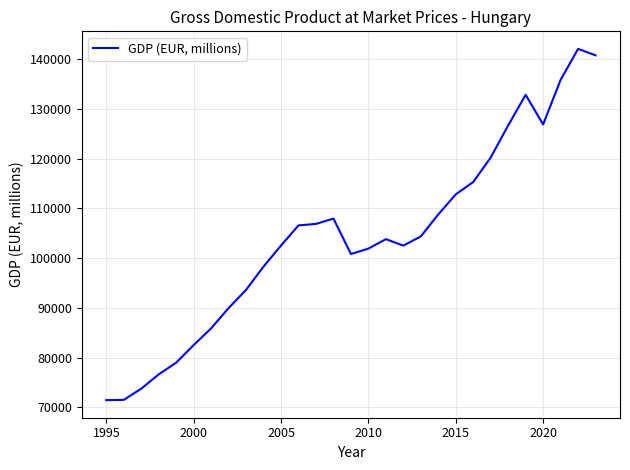

What is the difference between the maximum and minimum values?

70588.1